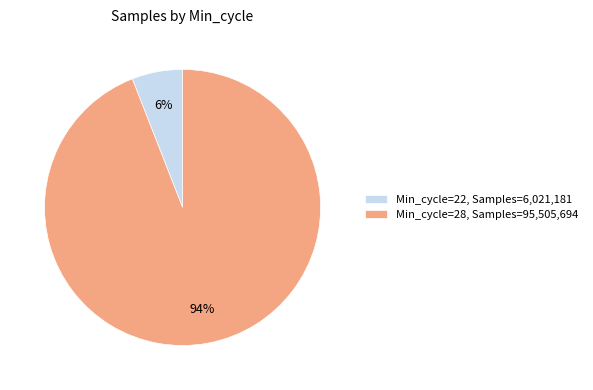

Between Min_cycle=22, Samples=6,021,181 and Min_cycle=28, Samples=95,505,694, which is larger?

Min_cycle=28, Samples=95,505,694